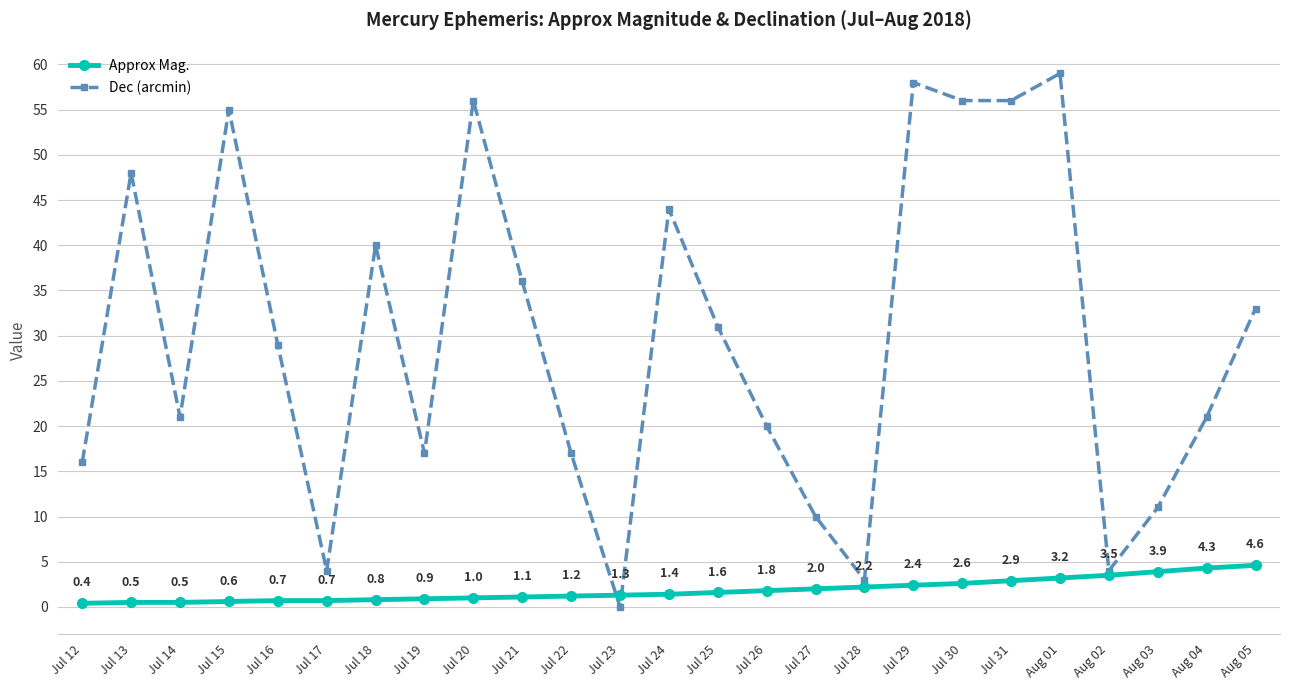

What is the difference between the second highest and second lowest values in the Dec (arcmin) series?

55.0